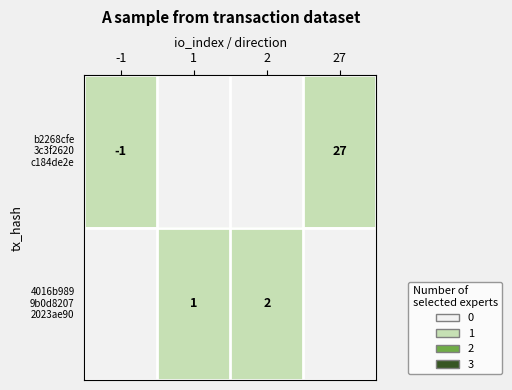

Which category has the lowest value across all series?

1